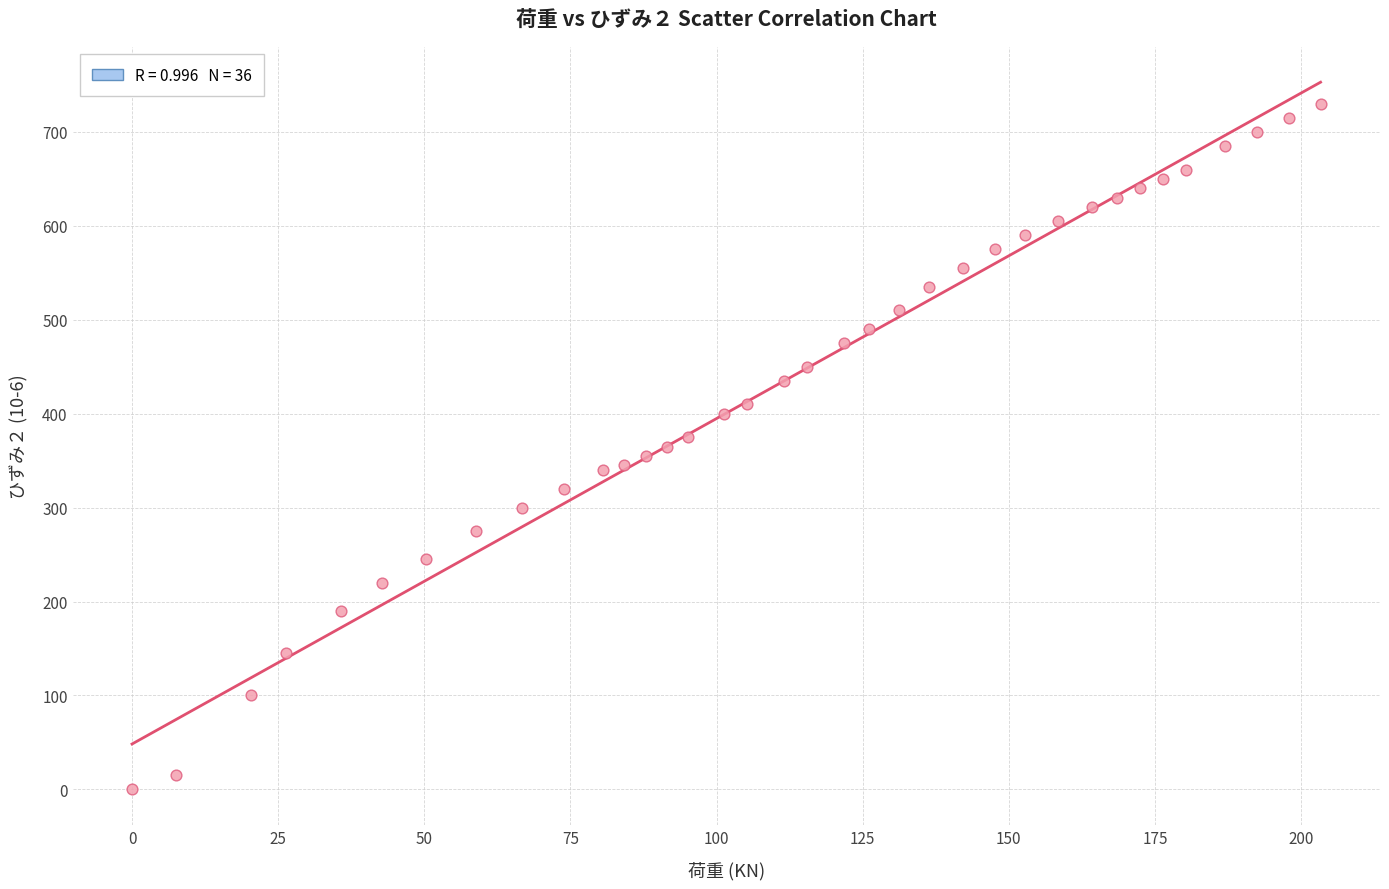

What is the range of Y values (max minus min)?

730